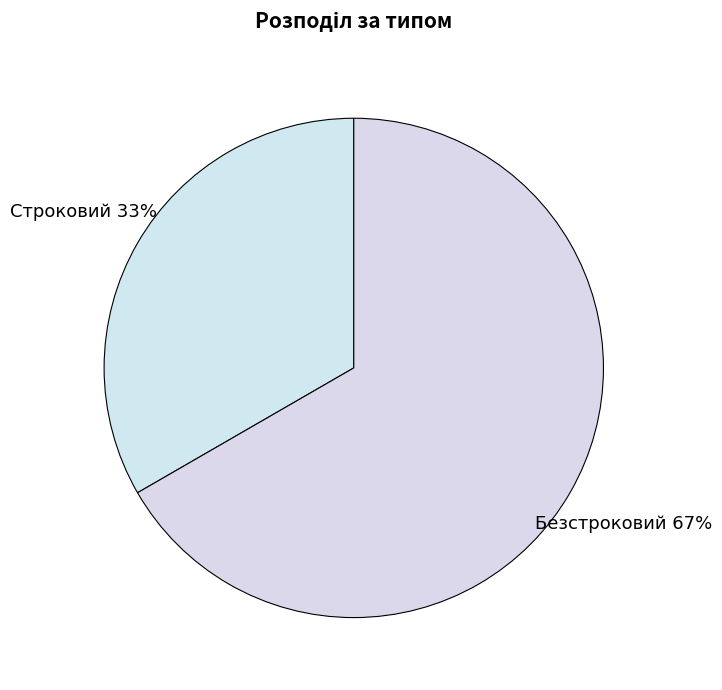

Count the number of slices in the pie.

2